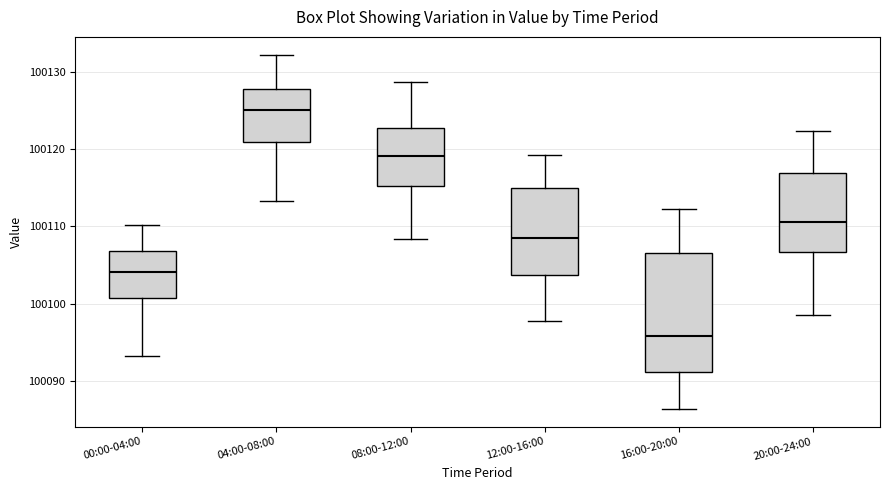

Which box's median line is the lowest?

16:00-20:00